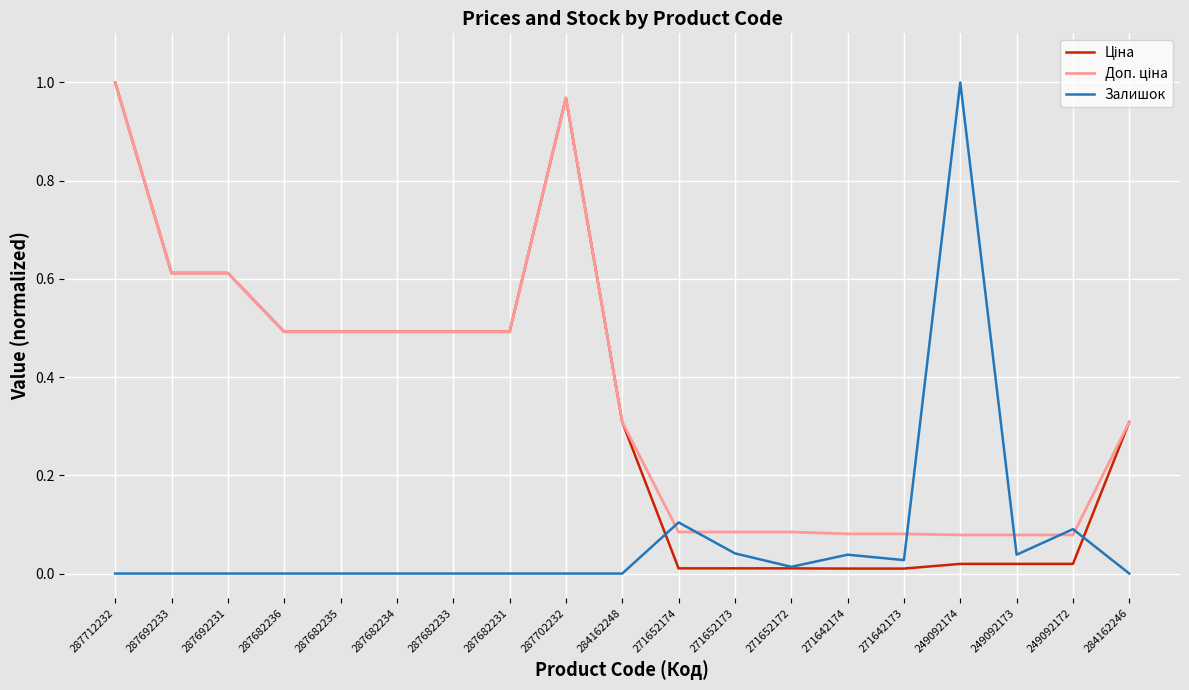

At which category is the sum across all series the highest?

287712232